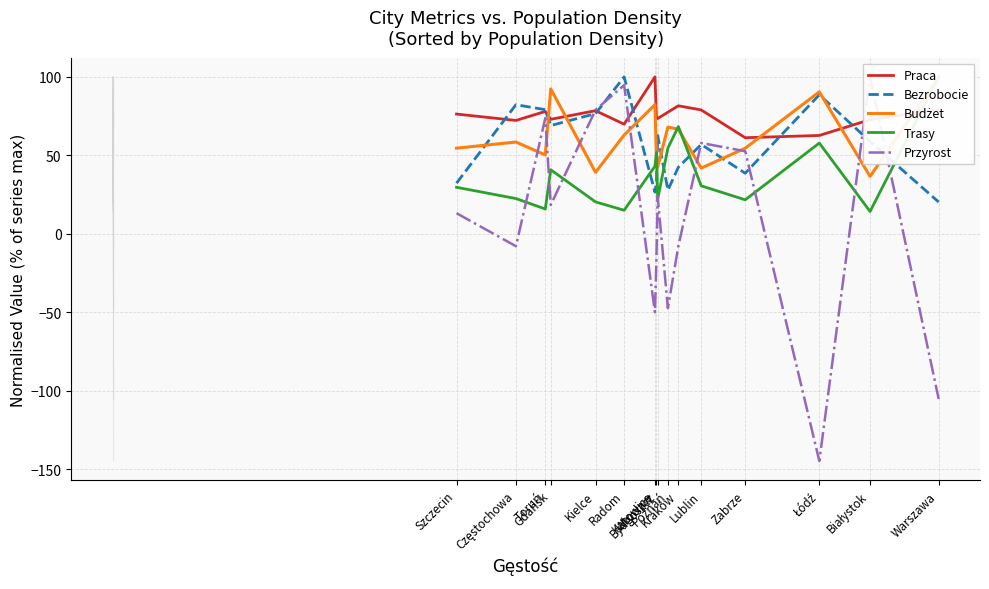

Which label corresponds to the largest value in the chart?

Katowice